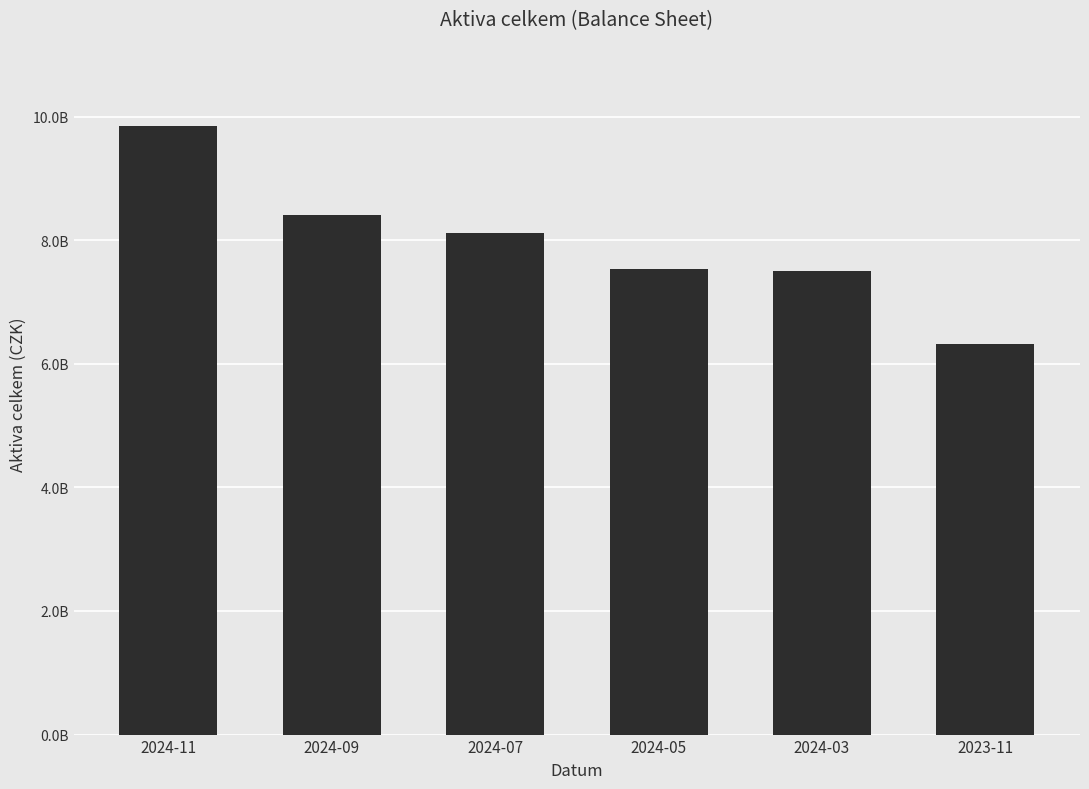

Are the bars horizontal?

No